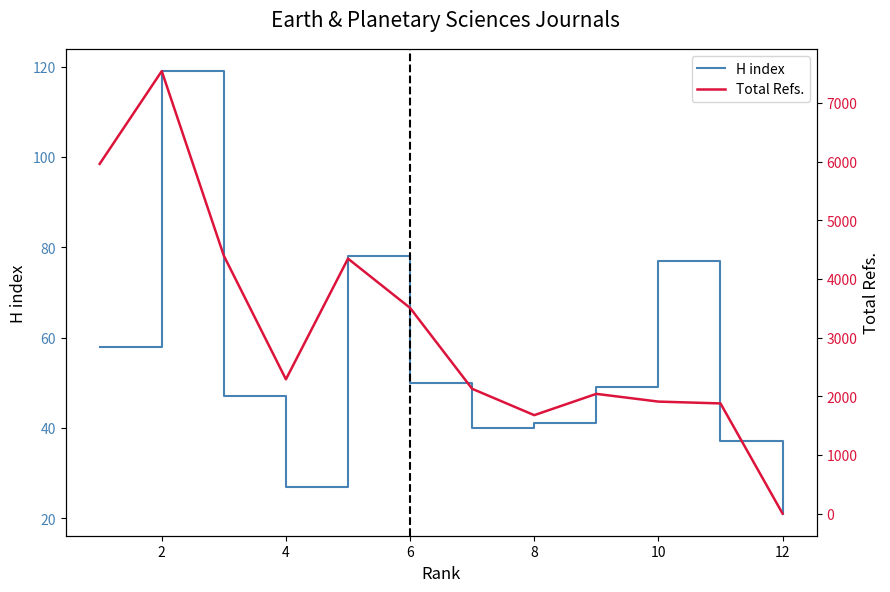

What is the value of the Total Refs. point at the 4th from the left?

2289